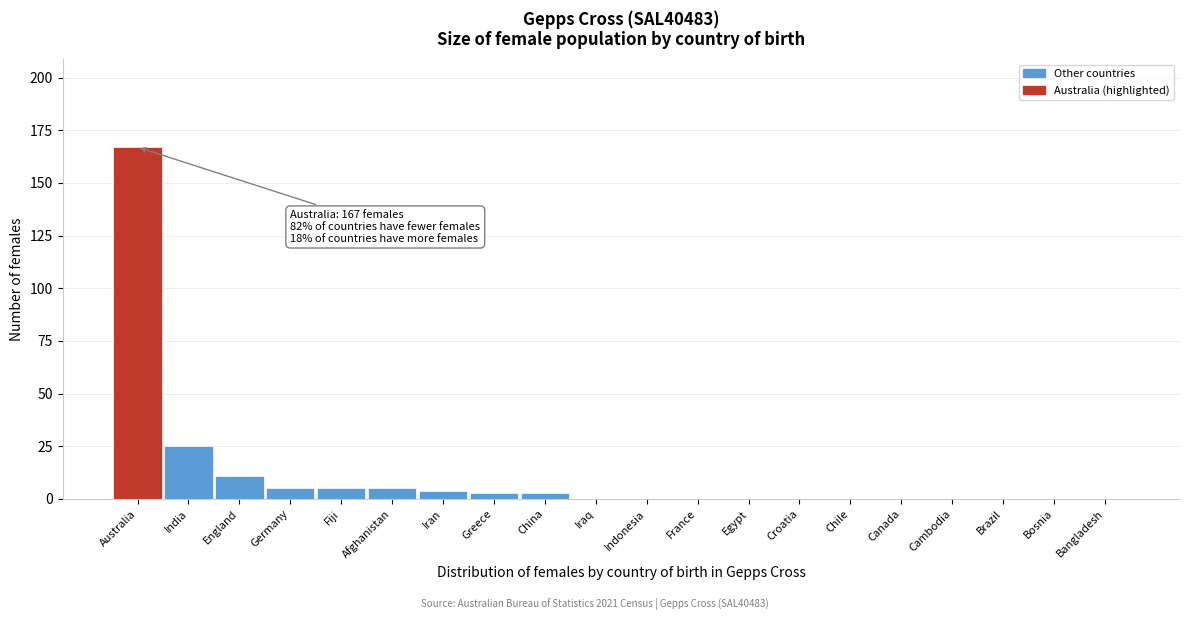

Reading right to left, extract all data points from this chart.

Bangladesh=0	Bosnia=0	Brazil=0	Cambodia=0	Canada=0	Chile=0	Croatia=0	Egypt=0	France=0	Indonesia=0	Iraq=0	China=3	Greece=3	Iran=4	Afghanistan=5	Fiji=5	Germany=5	England=11	India=25	Australia=167